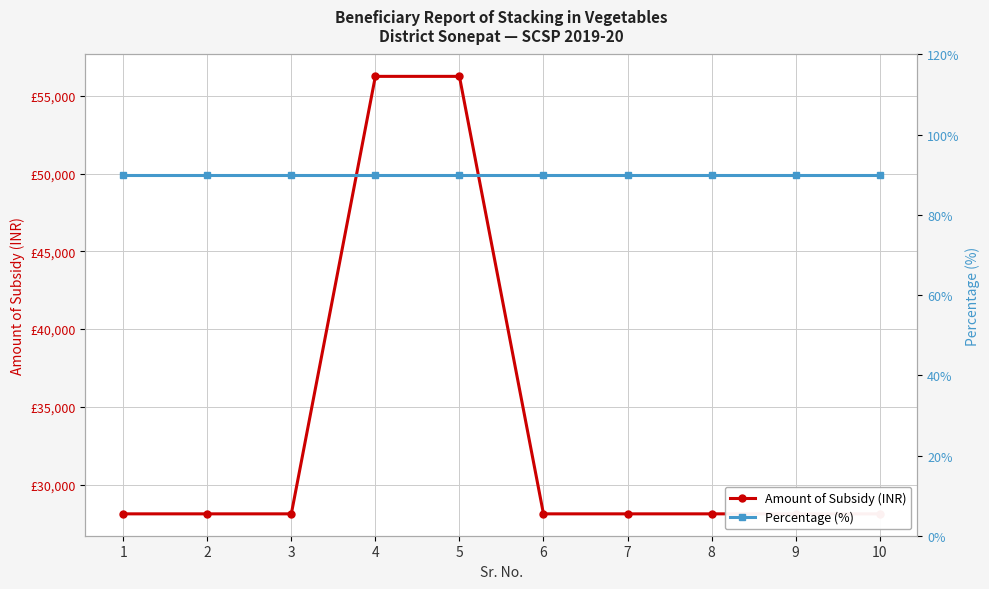

Is it true that Percentage (%) equals 90 at 5?

True